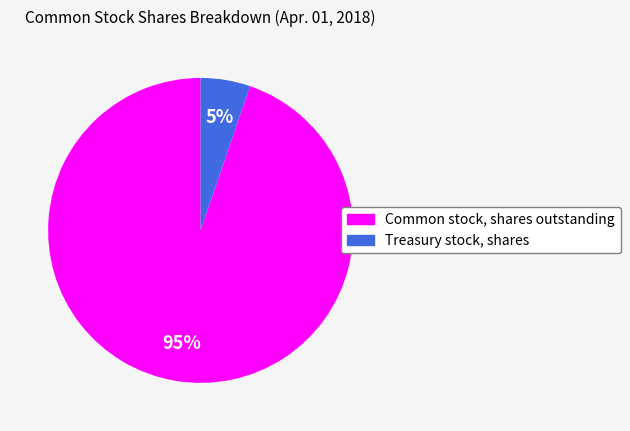

How many slices are in this pie chart?

2